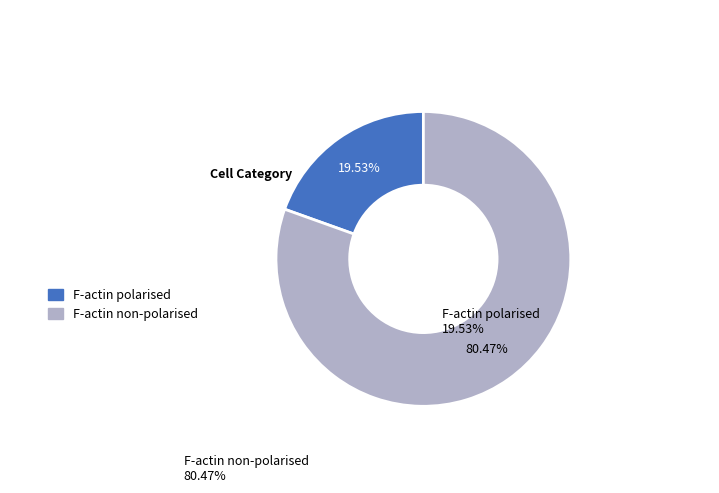

How many slices are in this pie chart?

2